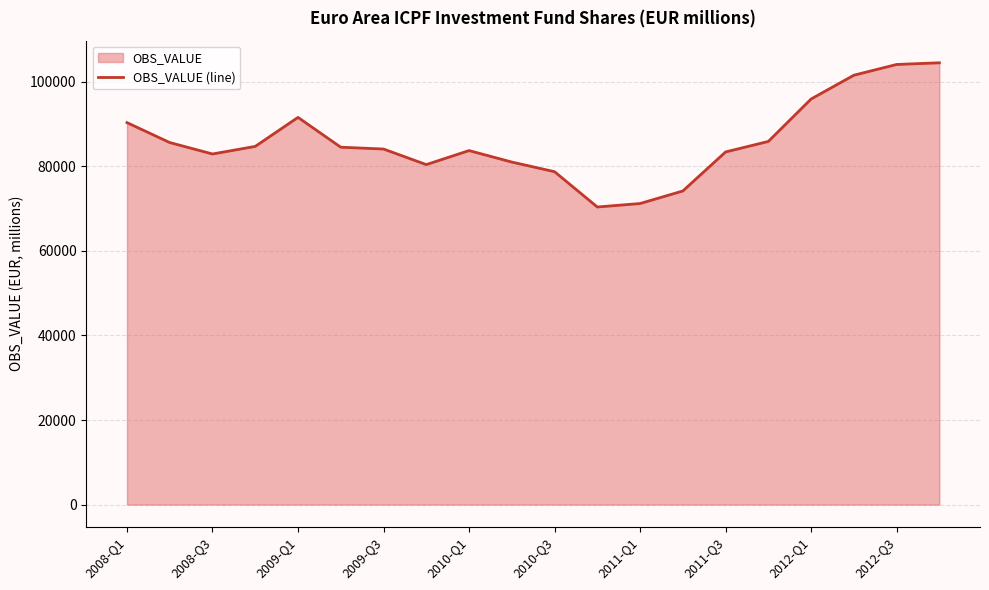

How many interior local peaks (higher than both neighbors) does the data have?

2